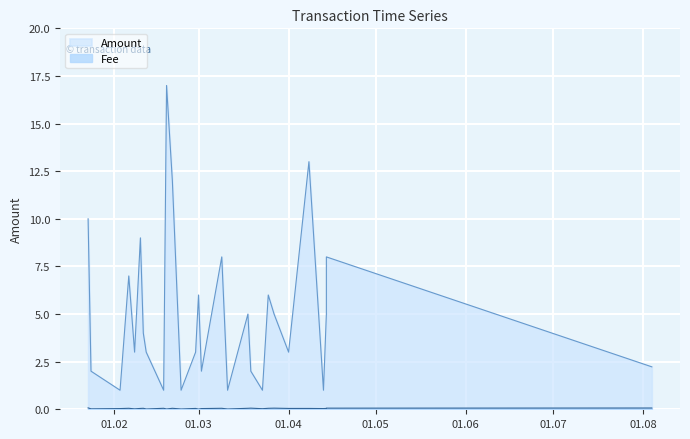

The value of Amount at 2020-02-21 is 12.0. True or false?

True